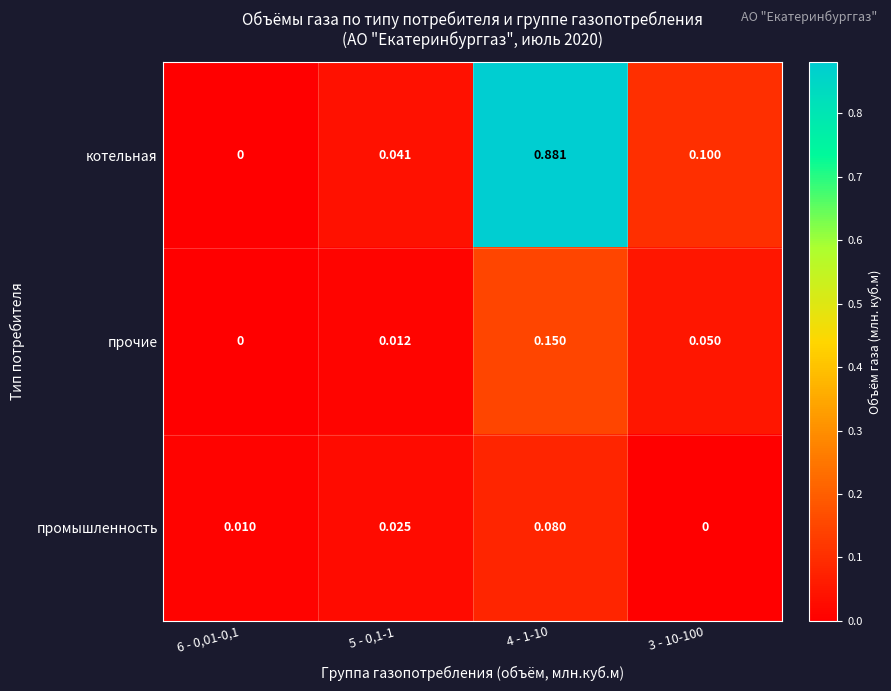

At which category is the sum across all series the highest?

4 - 1-10